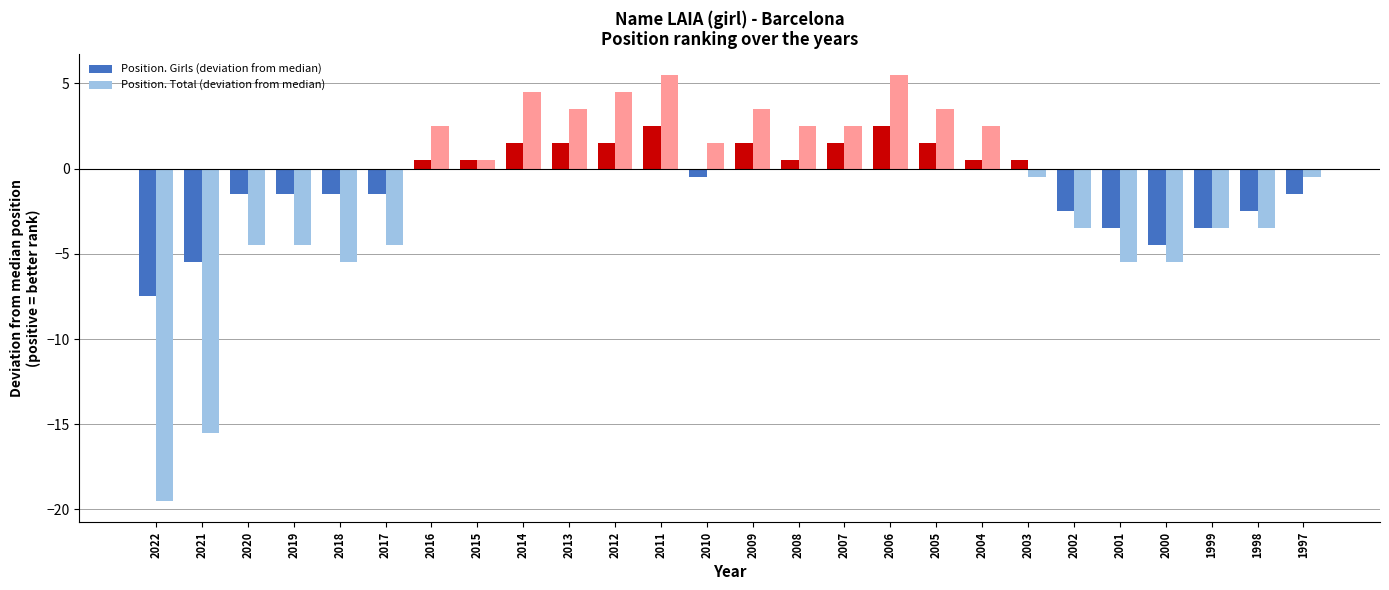

How many values in Position. Total (deviation from median) are below zero?

13